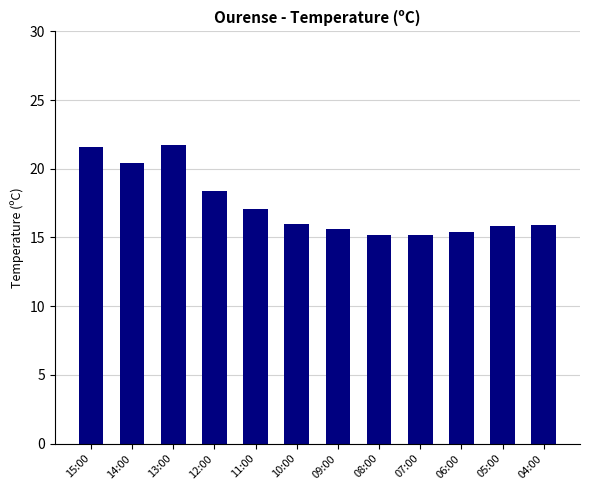

What position from the right is 10:00?

7